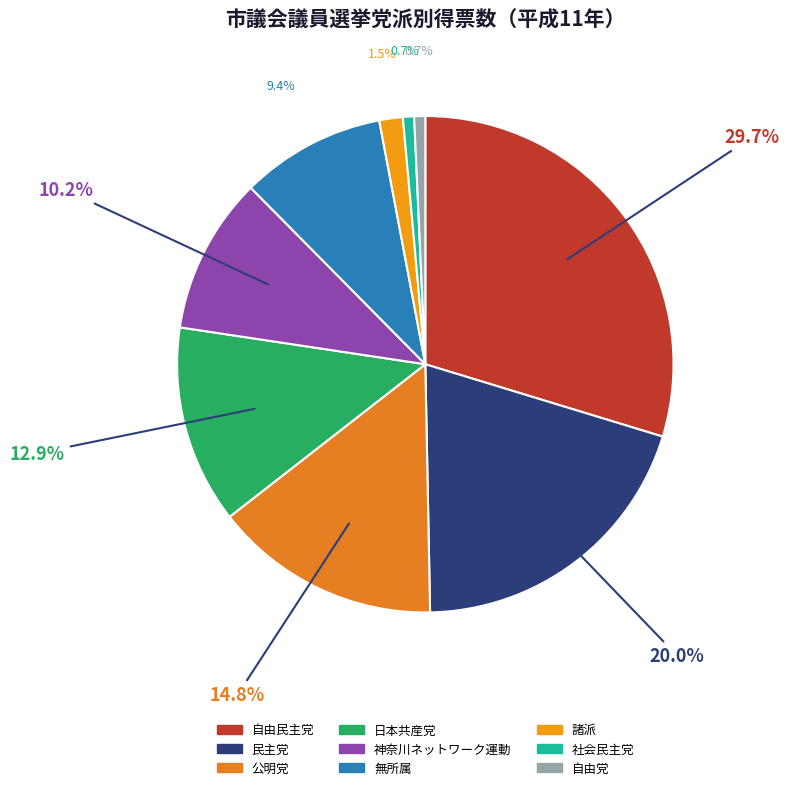

What percentage is the 諸派 slice, to the nearest percent?

2%